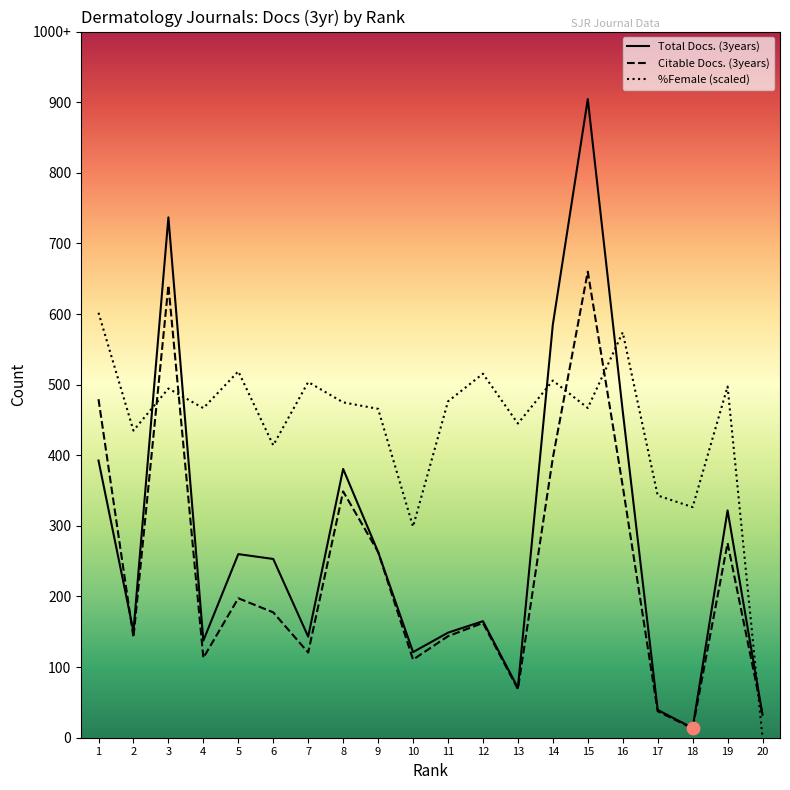

Which series reaches the minimum Y coordinate?

Cites / Doc. (2years)